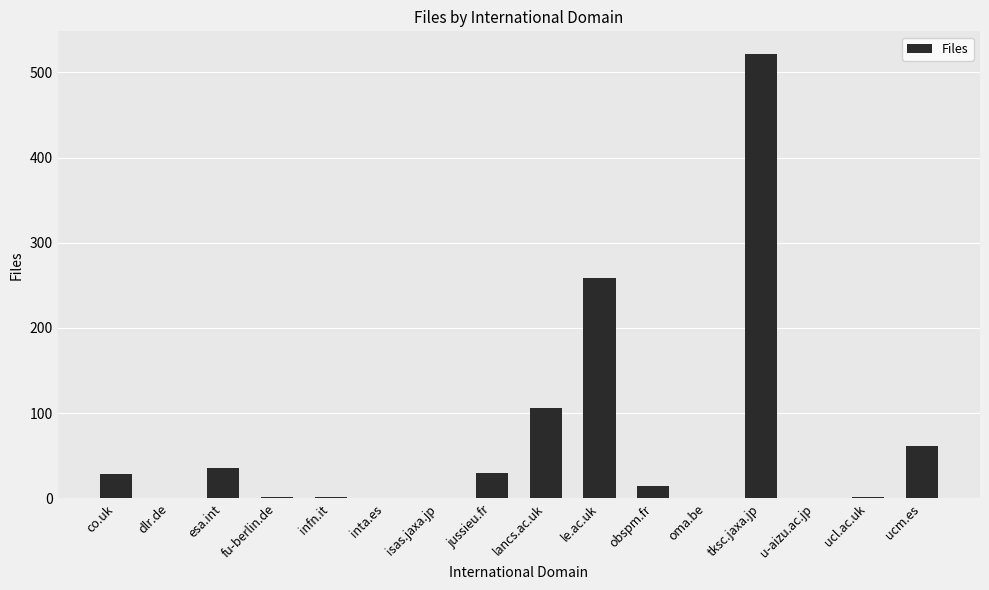

Which has a higher value, co.uk or ucl.ac.uk?

co.uk